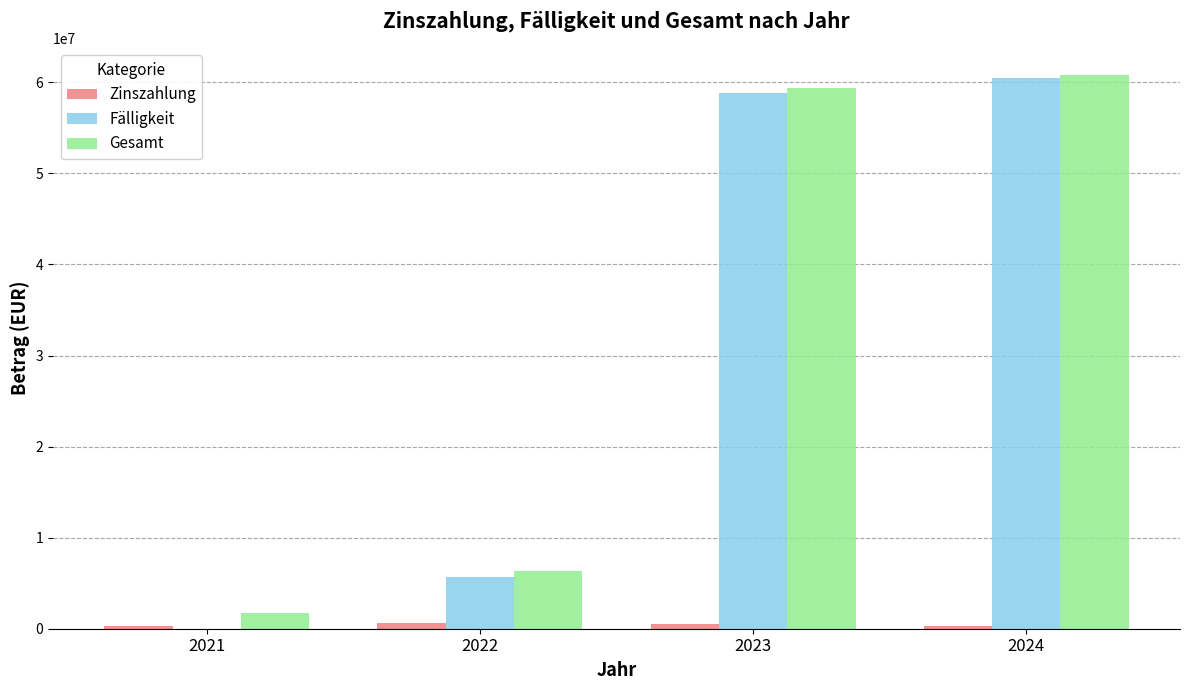

Which series changed the most between 2021 and 2022?

Fälligkeit